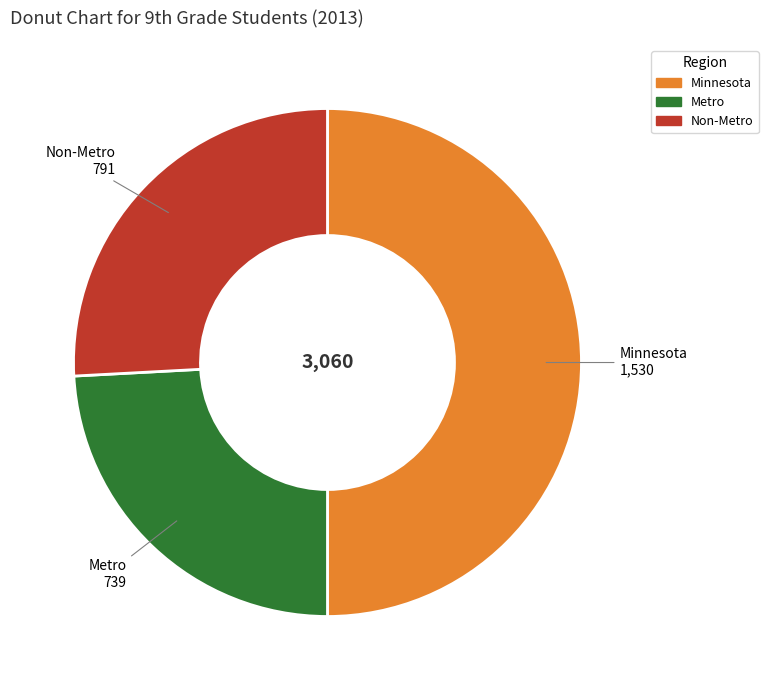

Does Metro represent more than half of the total?

No